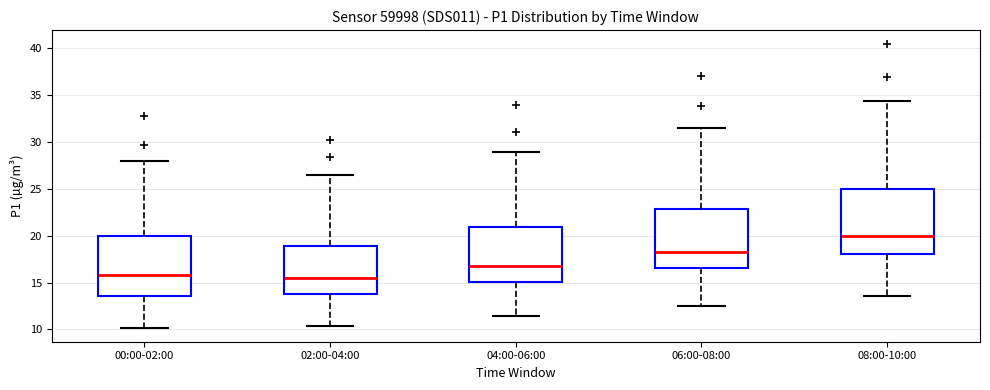

Reading left to right, read every box against the y-axis: the position of its median line, the range the box covers, and the ends of its whiskers. The values are not printed on the chart, so give them approximately, as read against the axis.

00:00-02:00: median 16.0, box 13.5 to 20.0, whiskers 10.0 to 28.0
02:00-04:00: median 15.5, box 14.0 to 19.0, whiskers 10.5 to 26.5
04:00-06:00: median 17.0, box 15.0 to 21.0, whiskers 11.5 to 29.0
06:00-08:00: median 18.5, box 16.5 to 23.0, whiskers 12.5 to 31.5
08:00-10:00: median 20.0, box 18.0 to 25.0, whiskers 13.5 to 34.5